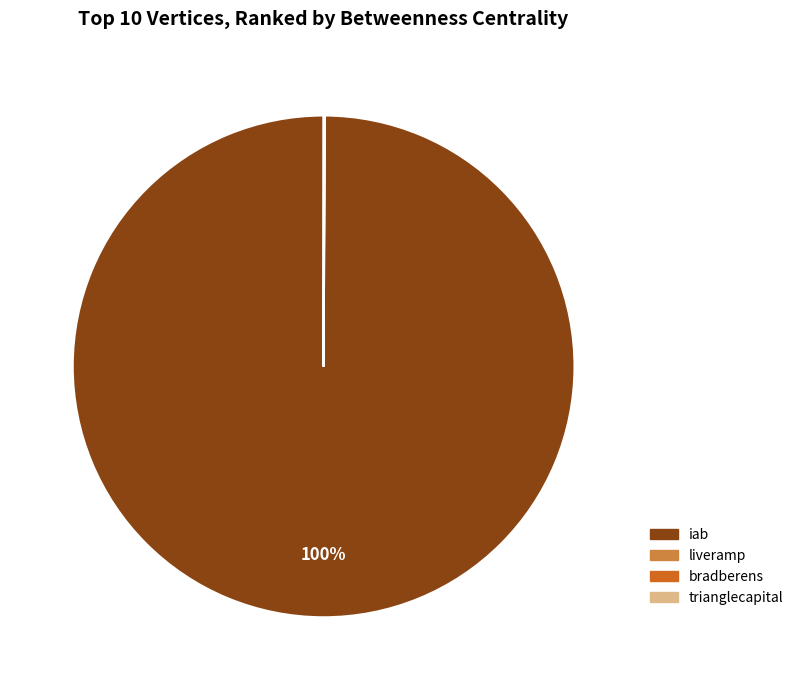

Which slice is the largest?

iab